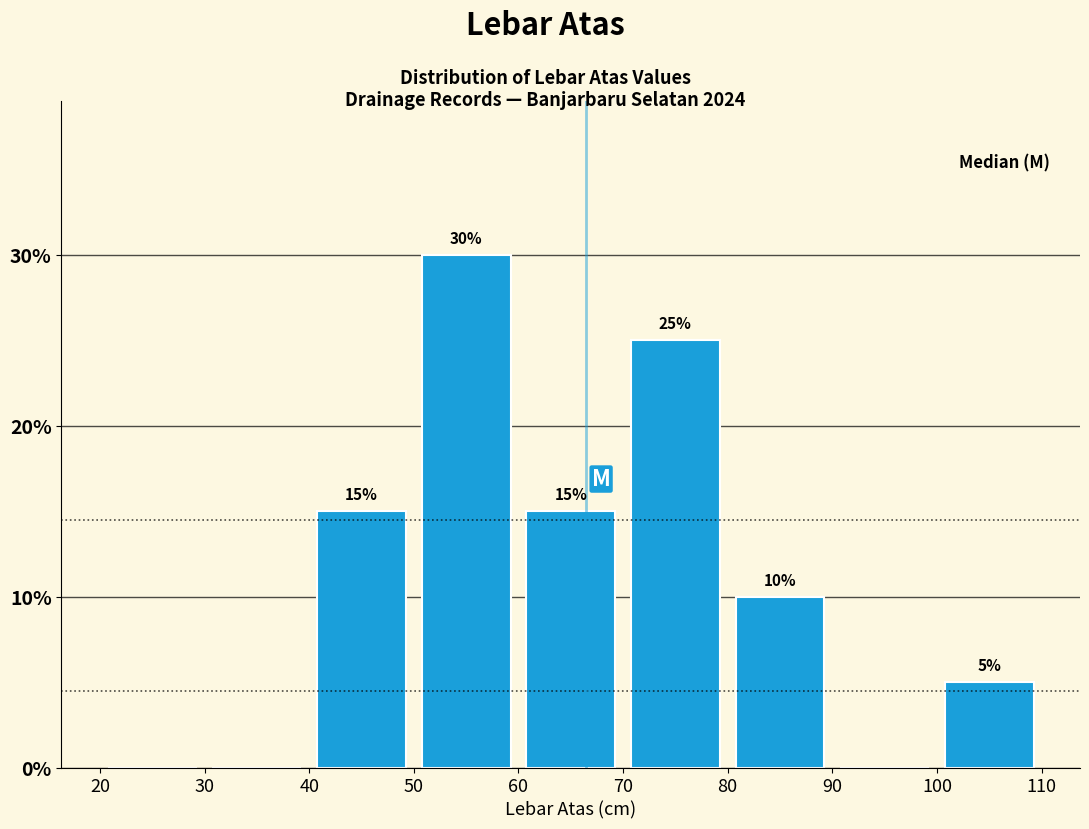

Over which range of the x-axis is the bar tallest?

50 to 60